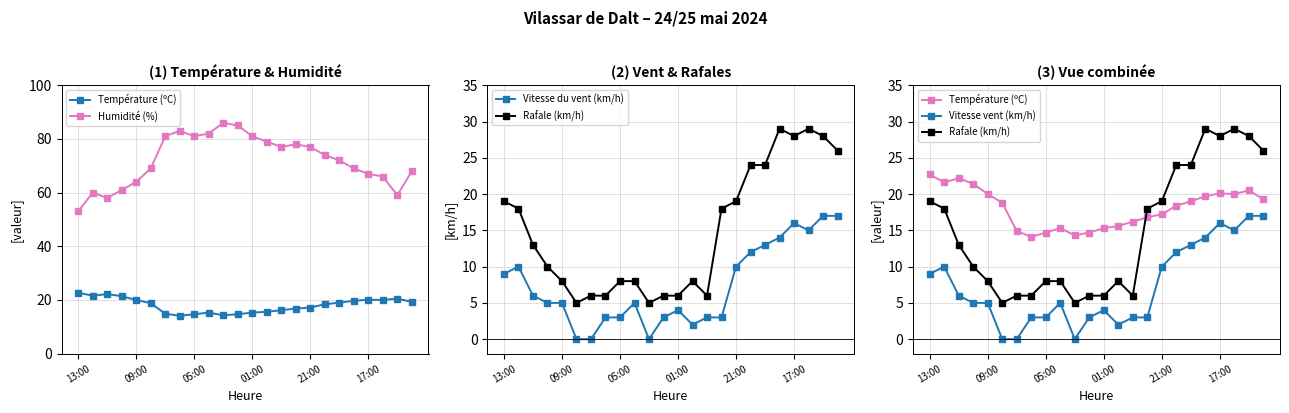

What is the total value across all series at 17:00?

147.1